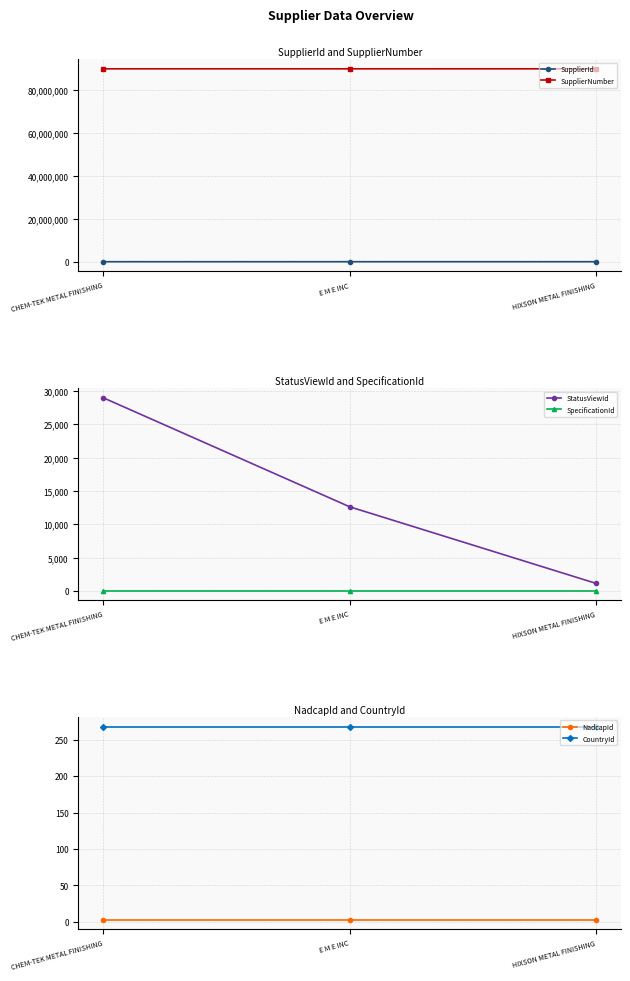

How many lines are shown in the chart?

6